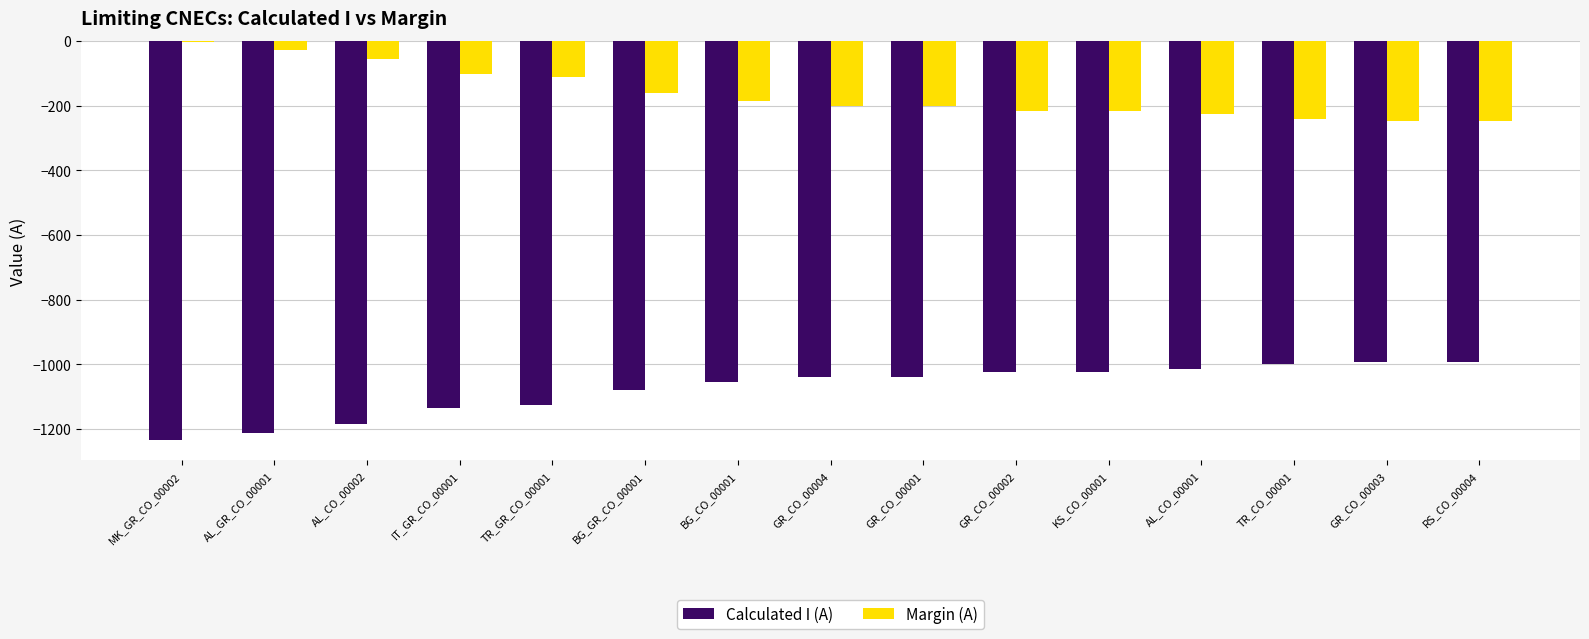

What is the difference between the maximum and minimum values in the Calculated I (A) series?

242